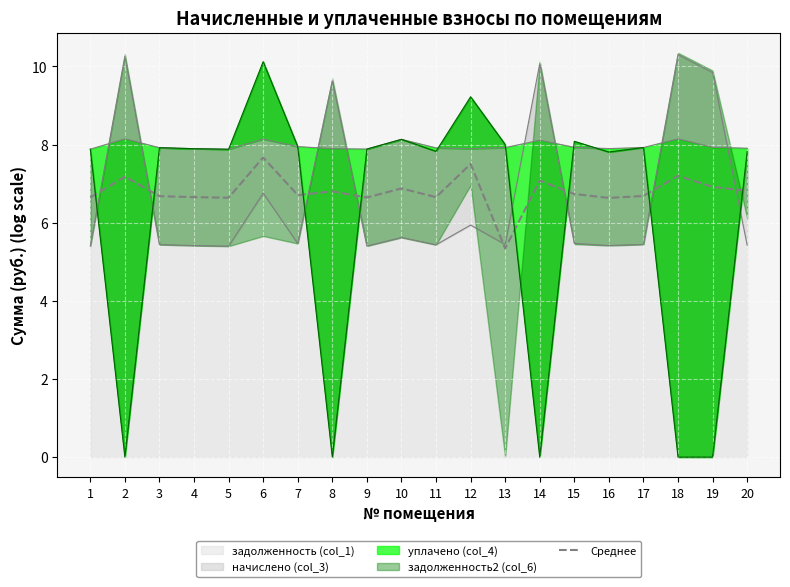

Where is the data nearest to the value 6?

16